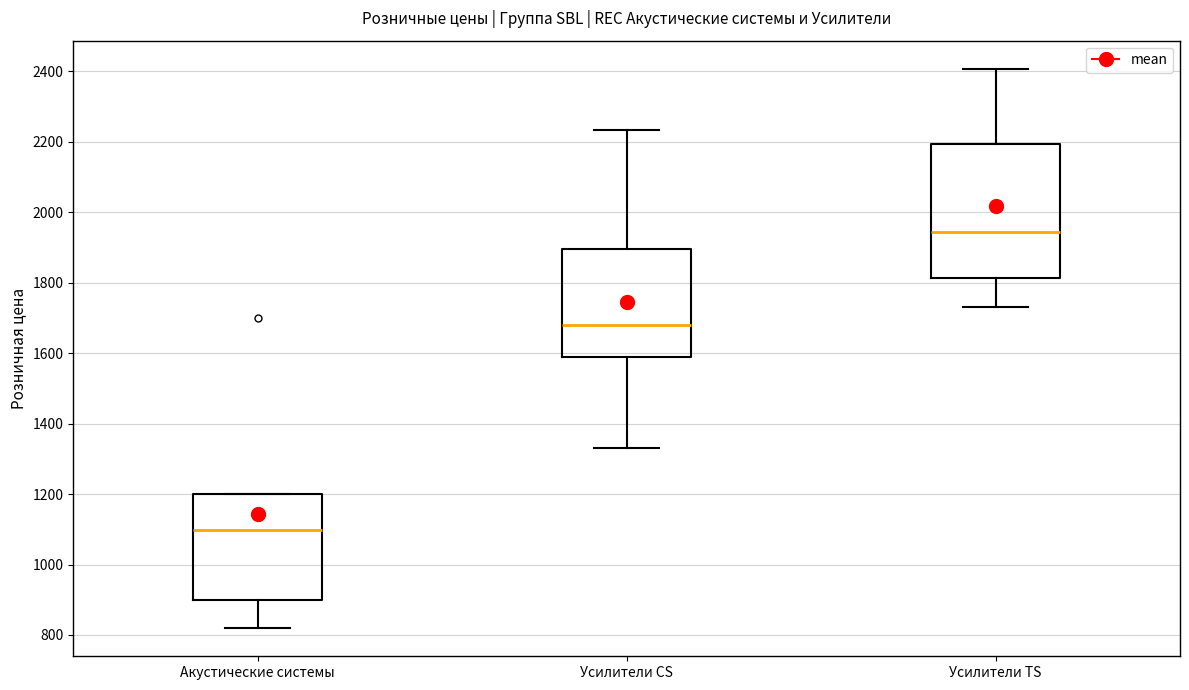

Comparing the boxes themselves (not the whiskers), which one is the tallest?

Усилители TS